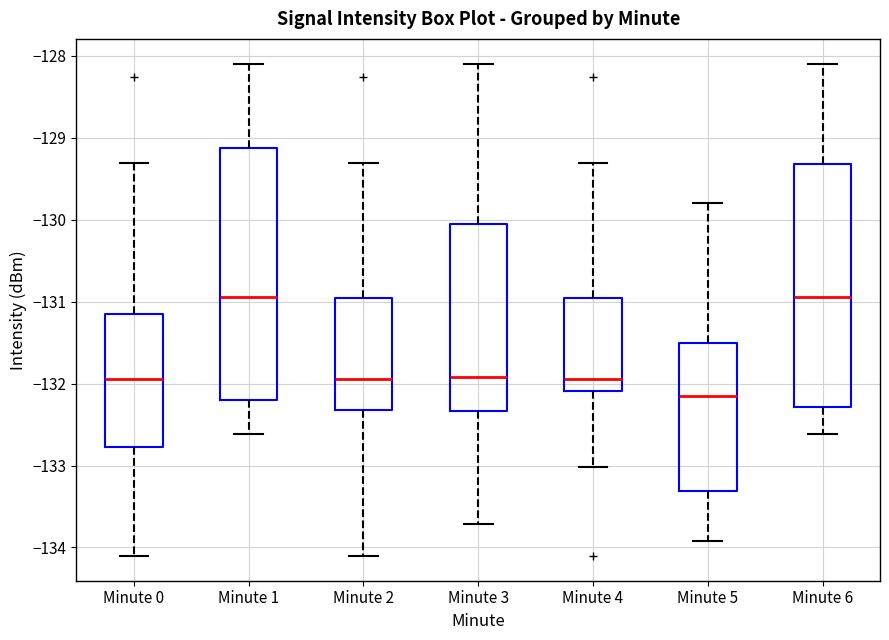

Comparing the boxes themselves (not the whiskers), which one is the tallest?

Minute 1